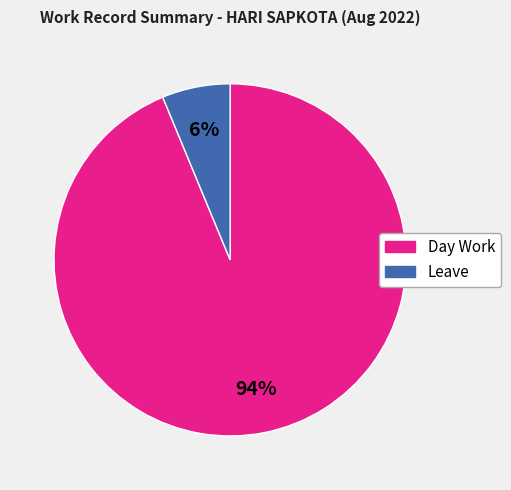

To the nearest percent, what is the combined percentage of Leave and Day Work?

100%